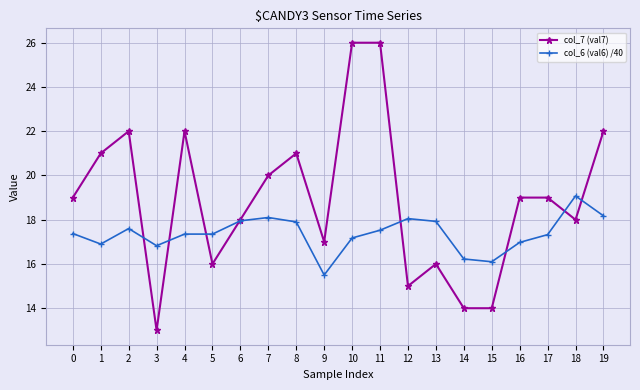

Where is the first local minimum for col_7 (val7)?

3